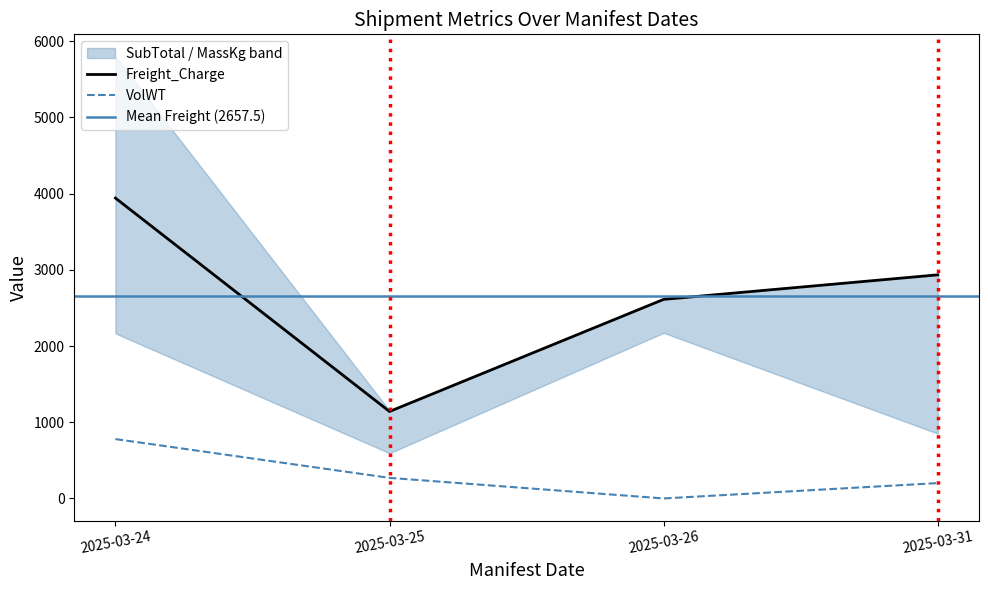

At which label does VolWT first exceed 270?

2025-03-24